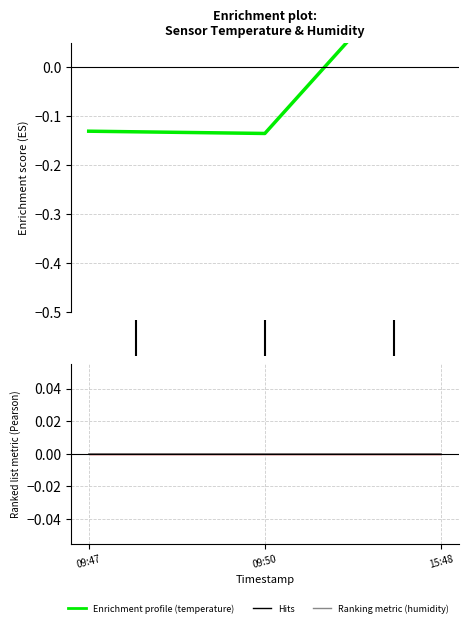

List the series in order of their peak value, lowest first.

humidity (line), temperature